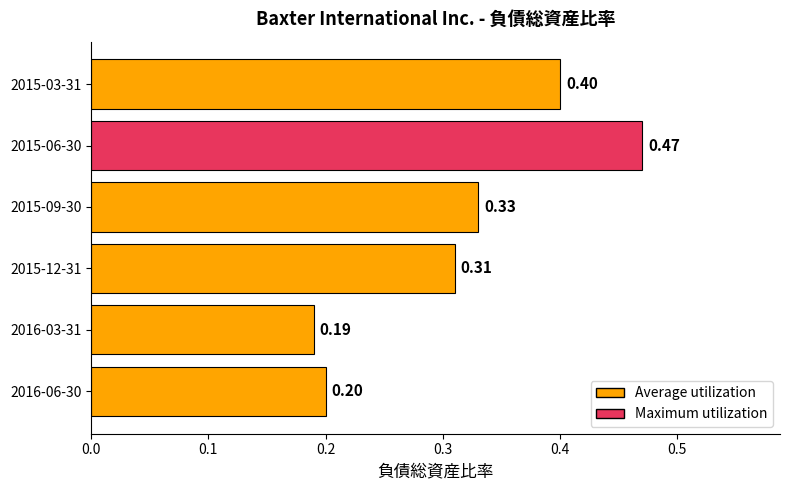

What is the sum of all values?

1.9